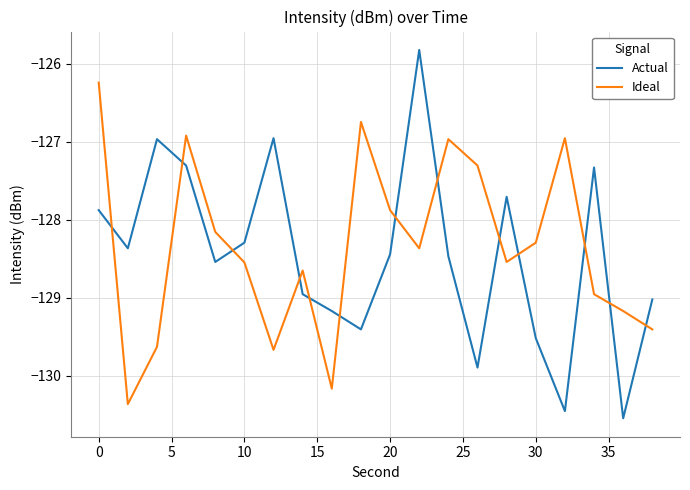

Reading right to left, list all the values displayed in this chart.

Actual: -129.0	-130.5	-127.3	-130.5	-129.5	-127.7	-129.9	-128.5	-125.8	-128.4	-129.4	-129.2	-129.0	-127.0	-128.3	-128.5	-127.3	-127.0	-128.4	-127.9
Ideal: -129.4	-129.2	-129.0	-127.0	-128.3	-128.5	-127.3	-127.0	-128.4	-127.9	-126.7	-130.2	-128.7	-129.7	-128.5	-128.2	-126.9	-129.6	-130.4	-126.2